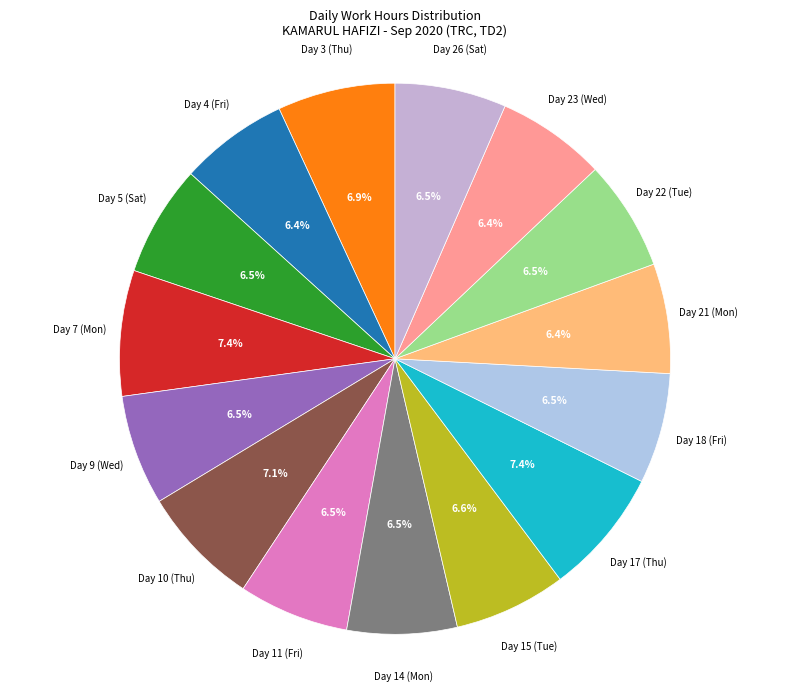

What is the smallest slice in the pie chart?

Day 4 (Fri)